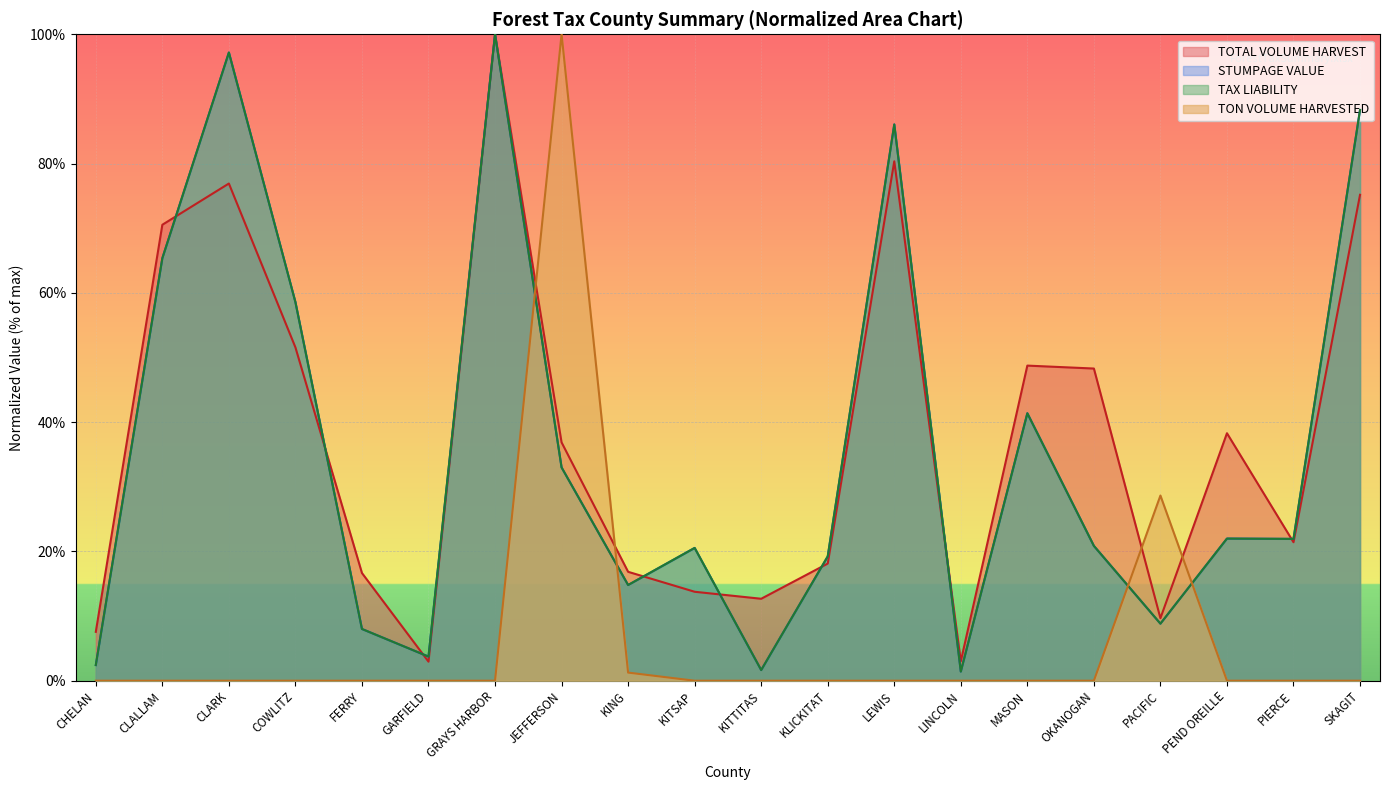

What is the label of the 6th point from the left?

GARFIELD